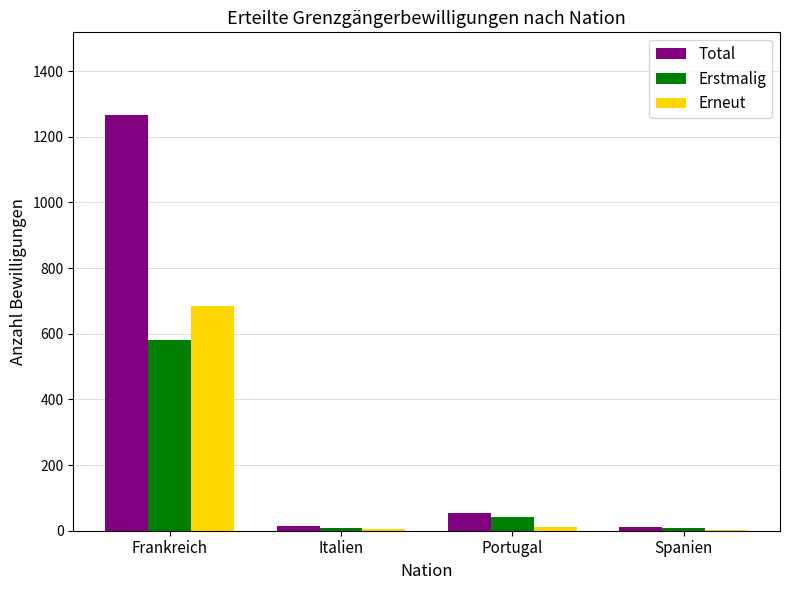

What is the greatest value displayed?

1265